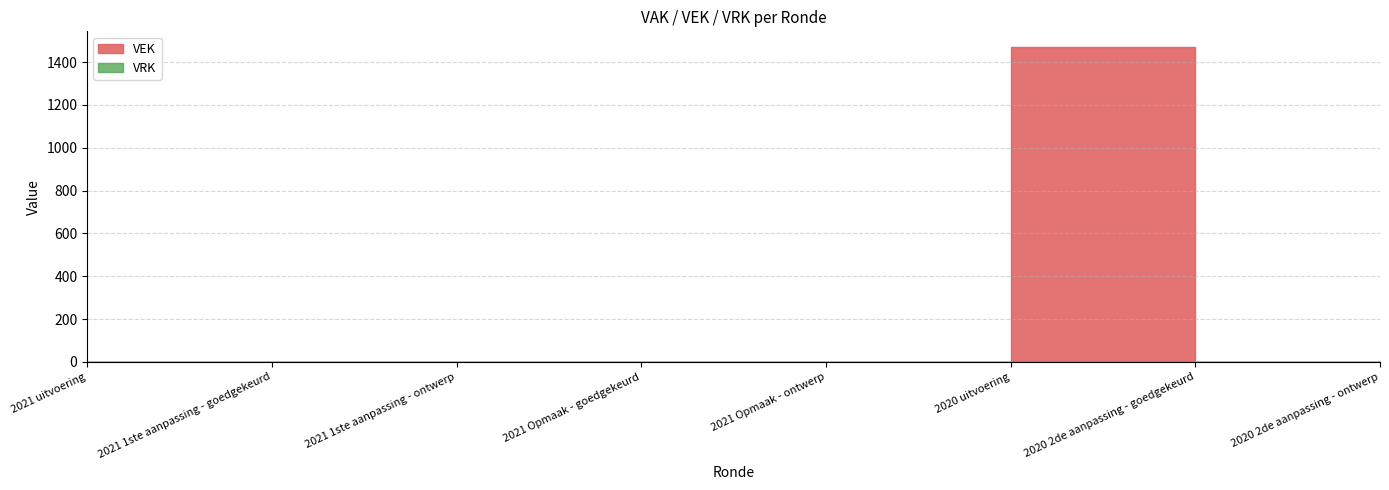

What is the label of the 3rd point from the right?

2020 uitvoering